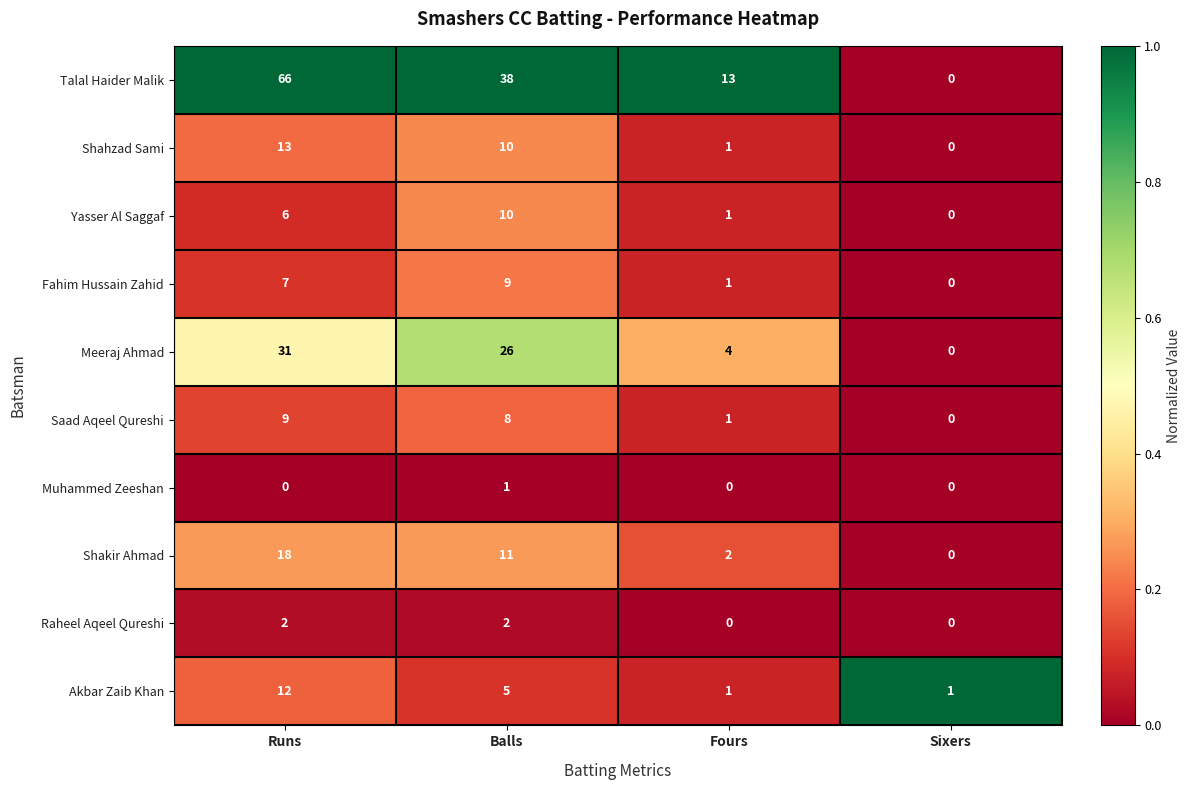

What is the average value of the Talal Haider Malik series?

29